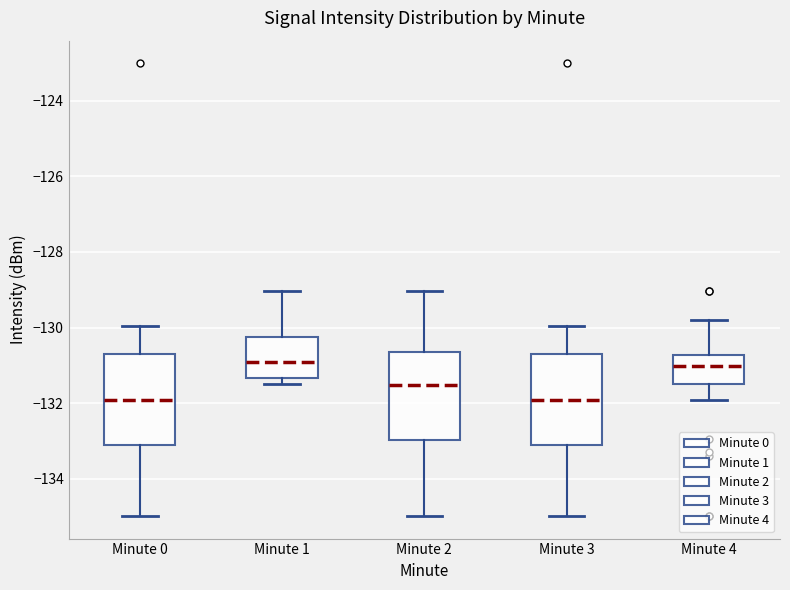

Where does the median line of the box for Minute 0 sit on the y-axis? The values are not printed on the chart, so give them approximately, as read against the axis.

-132.0